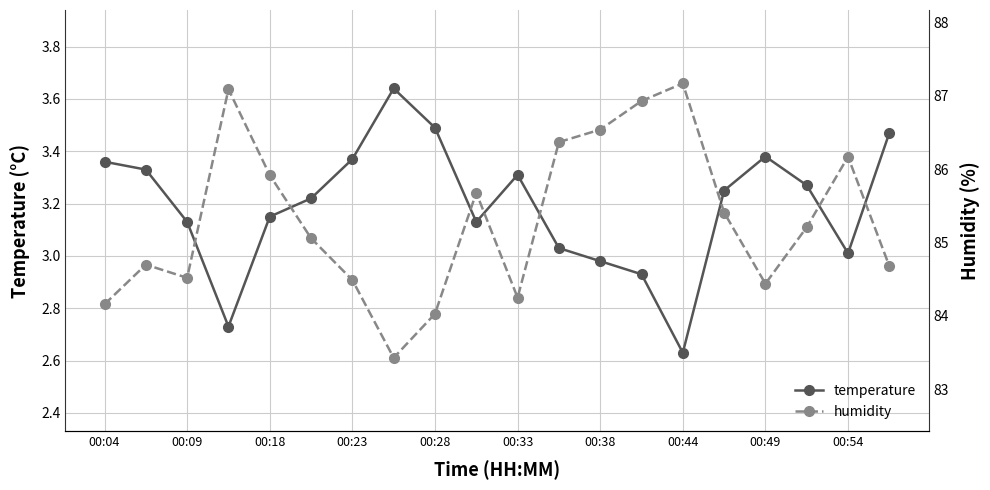

Which series has the widest spread of values?

humidity